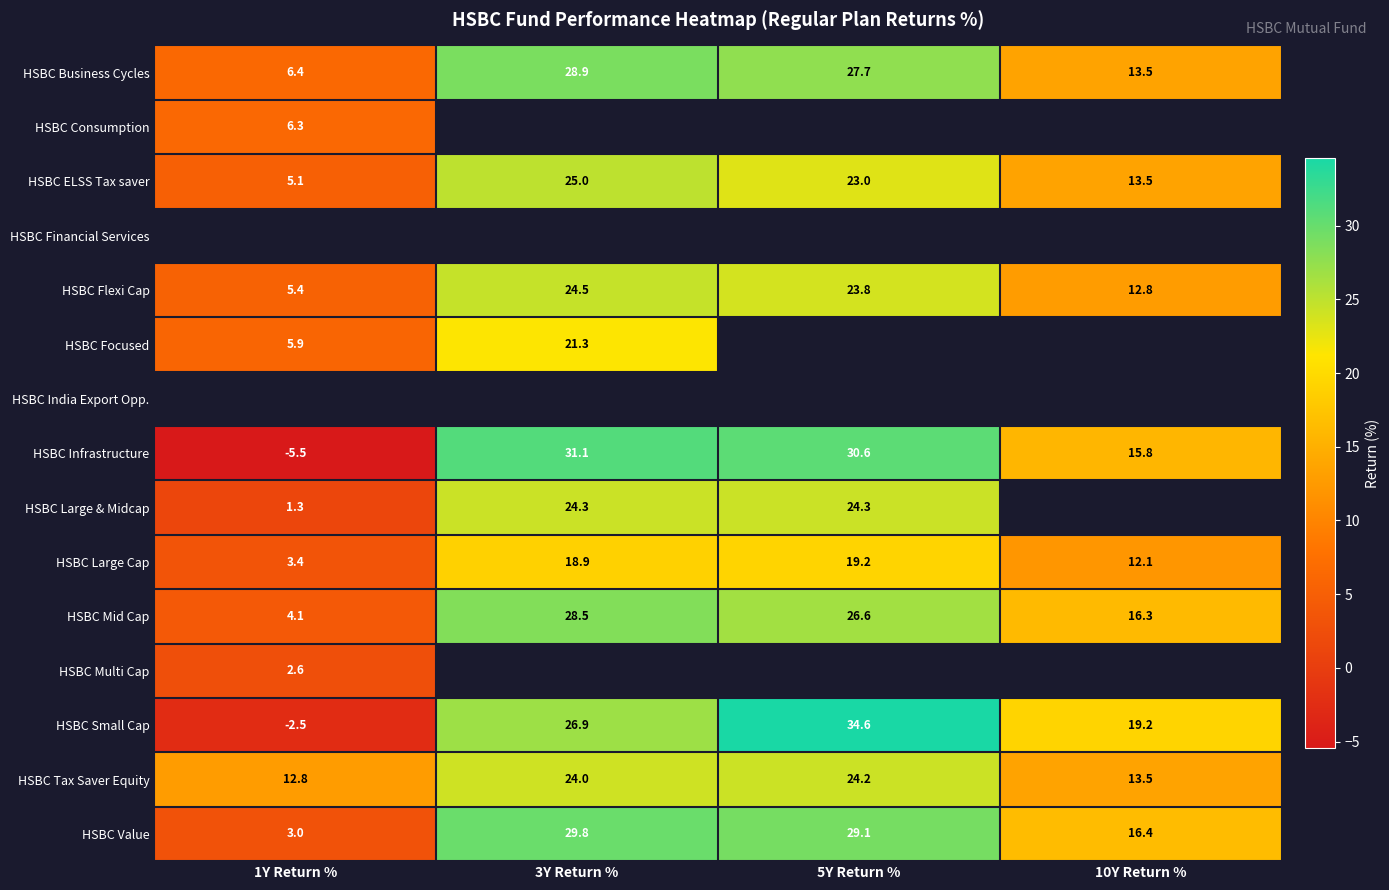

Is the value of HSBC ELSS Tax saver at 10Y Return % greater than the value of HSBC Business Cycles at 5Y Return %?

No